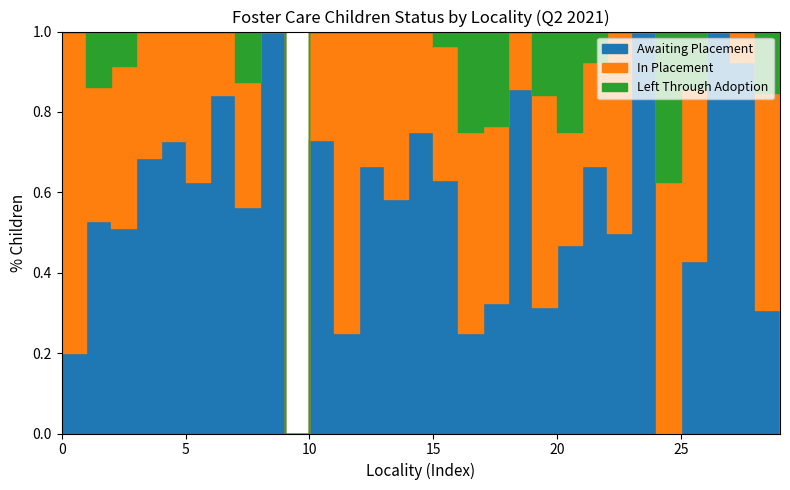

How many interior local peaks does the Awaiting Placement series have?

8